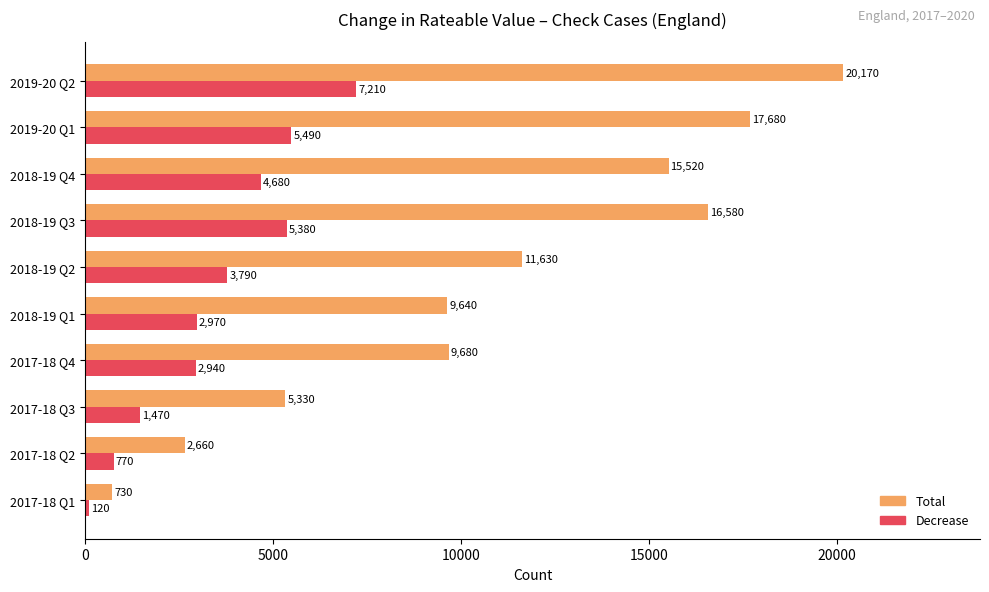

At how many categories does at least one series exceed 1832?

9